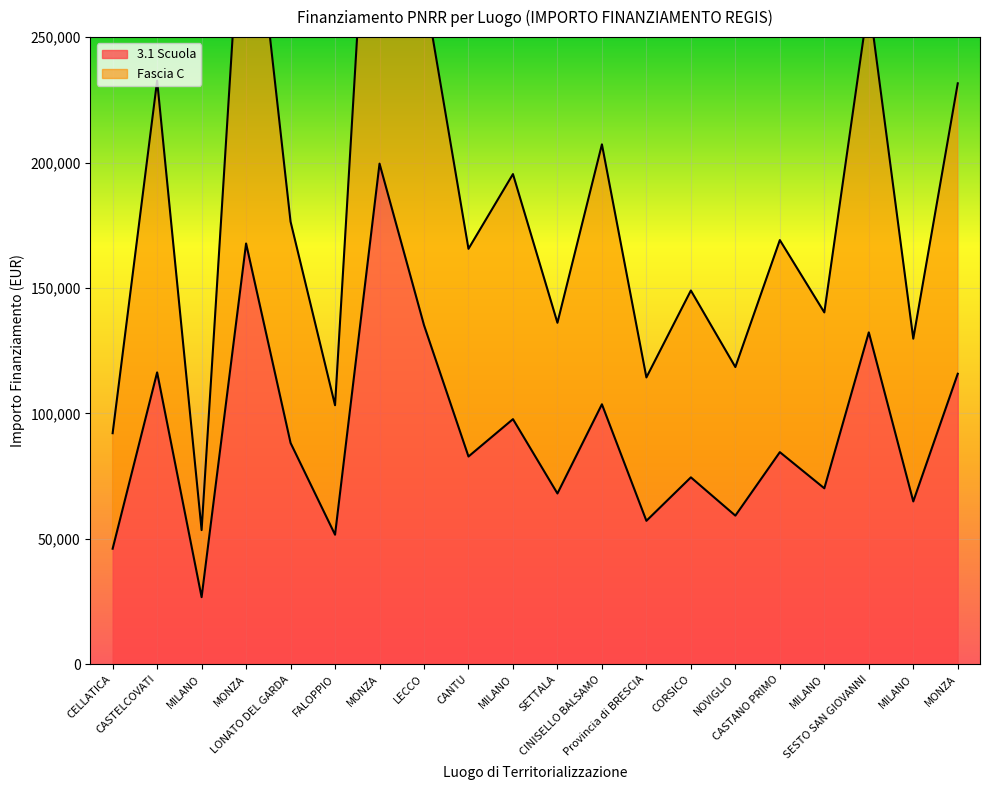

How many lines are shown in the chart?

2